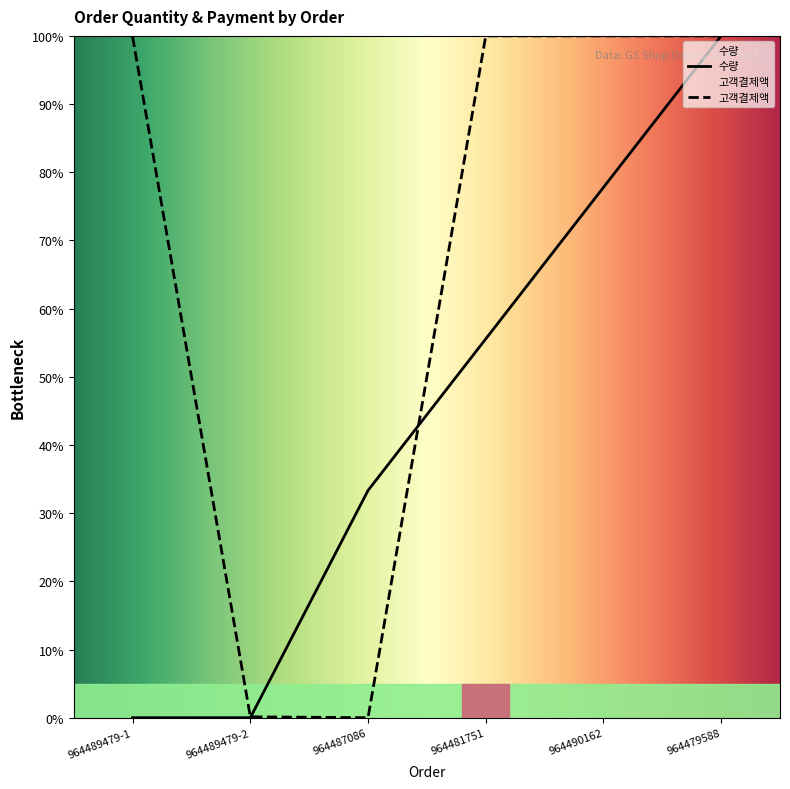

What is the label of the 4th point from the left?

964481751